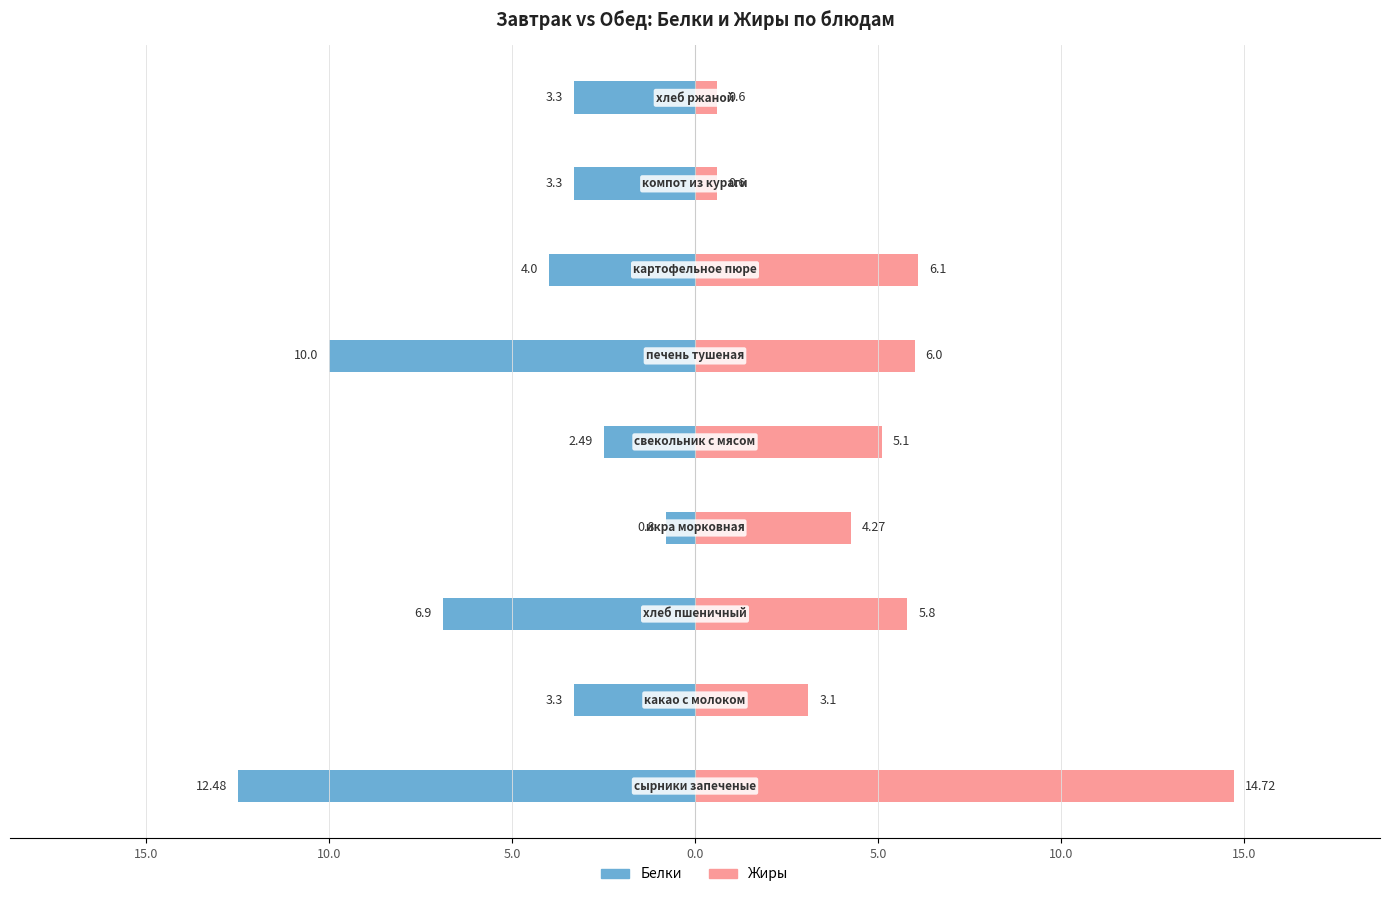

What is the average value of the Жиры series?

5.1